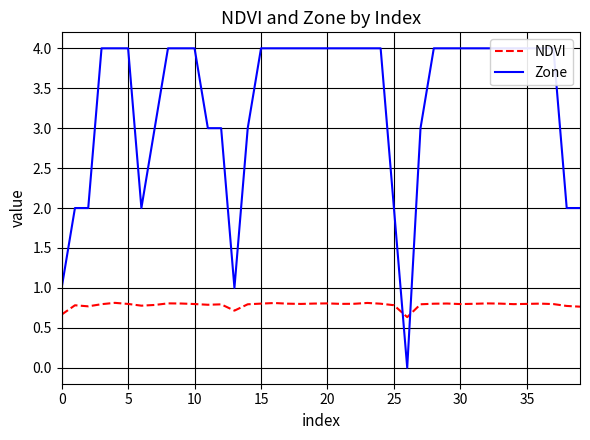

Reading left to right, what are all the values shown in this chart?

NDVI: 0.7	0.8	0.8	0.8	0.8	0.8	0.8	0.8	0.8	0.8	0.8	0.8	0.8	0.7	0.8	0.8	0.8	0.8	0.8	0.8	0.8	0.8	0.8	0.8	0.8	0.8	0.6	0.8	0.8	0.8	0.8	0.8	0.8	0.8	0.8	0.8	0.8	0.8	0.8	0.8
Zone: 1.0	2.0	2.0	4.0	4.0	4.0	2.0	3.0	4.0	4.0	4.0	3.0	3.0	1.0	3.0	4.0	4.0	4.0	4.0	4.0	4.0	4.0	4.0	4.0	4.0	2.0	0.0	3.0	4.0	4.0	4.0	4.0	4.0	4.0	4.0	4.0	4.0	4.0	2.0	2.0